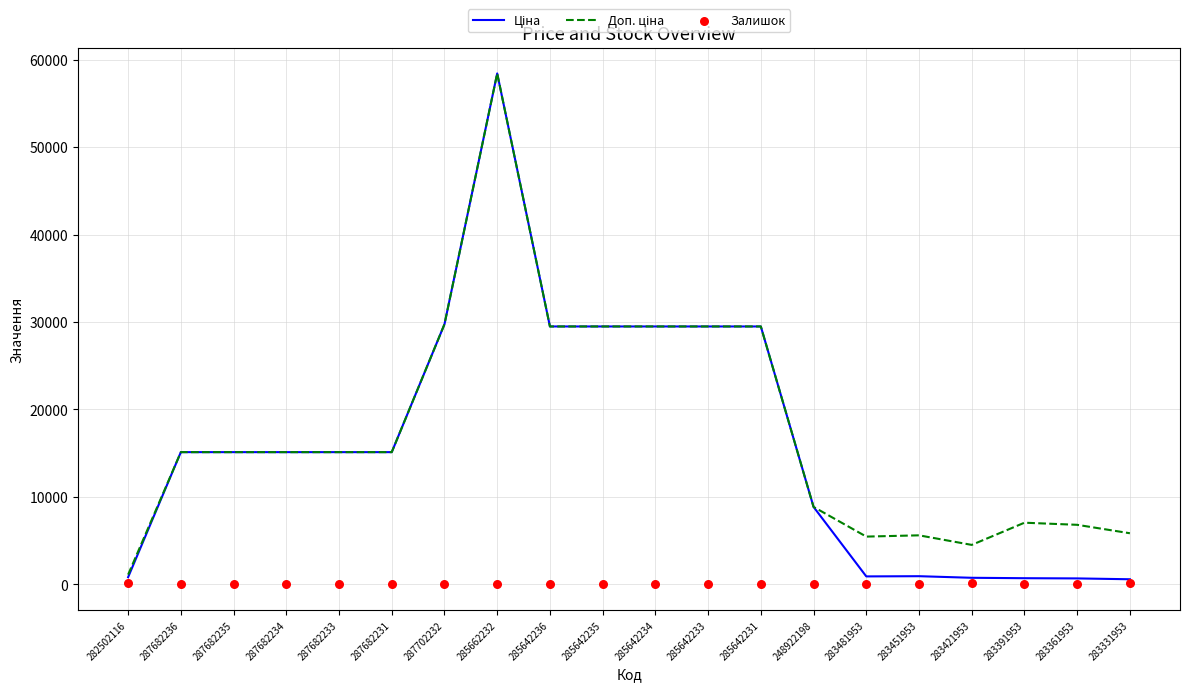

Which series contains the lowest Y value?

Залишок